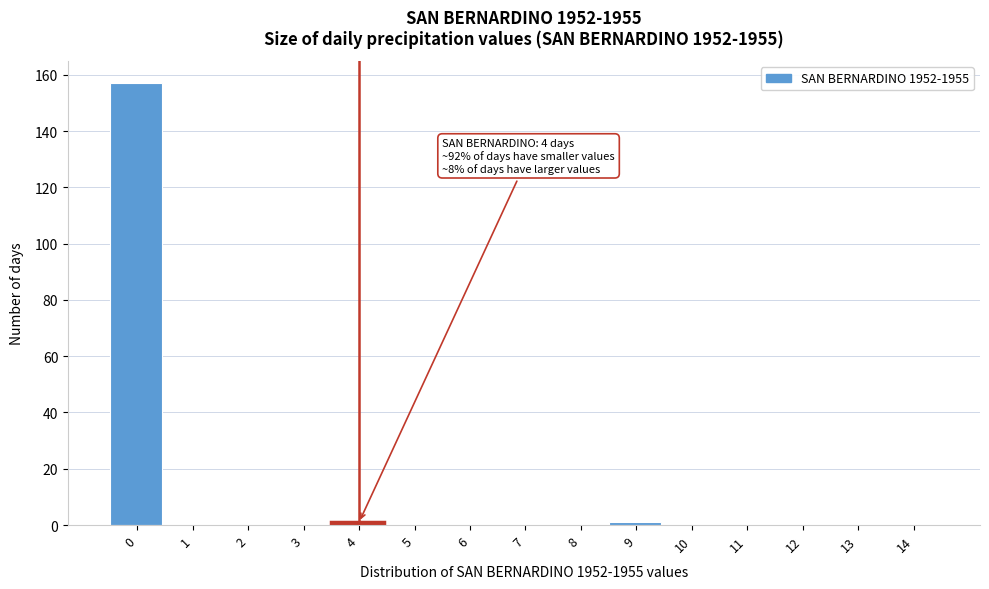

Reading right to left, transcribe all the data shown in this chart.

14=0	13=0	12=0	11=0	10=0	9=1	8=0	7=0	6=0	5=0	4=1	3=0	2=0	1=0	0=157